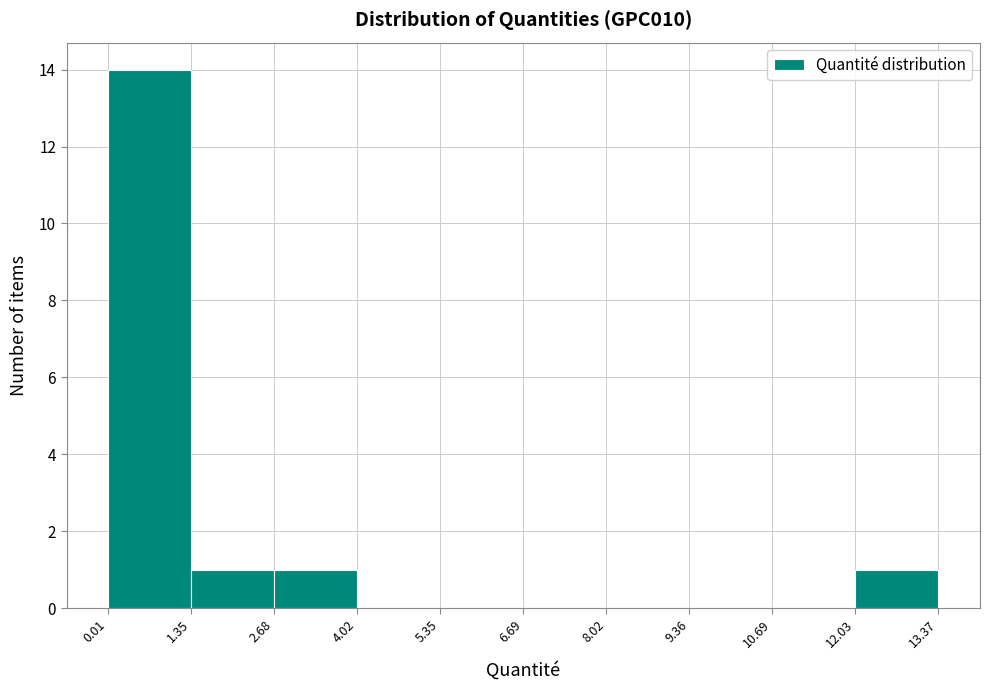

Reading left to right, list every bar in this chart as the range it spans on the x-axis followed by its height. The values are not printed on the chart, so give them approximately, as read against the axis.

0.01 to 1.35: 14
1.35 to 2.68: 1
2.68 to 4.02: 1
4.02 to 5.35: 0
5.35 to 6.69: 0
6.69 to 8.02: 0
8.02 to 9.36: 0
9.36 to 10.69: 0
10.69 to 12.03: 0
12.03 to 13.37: 1